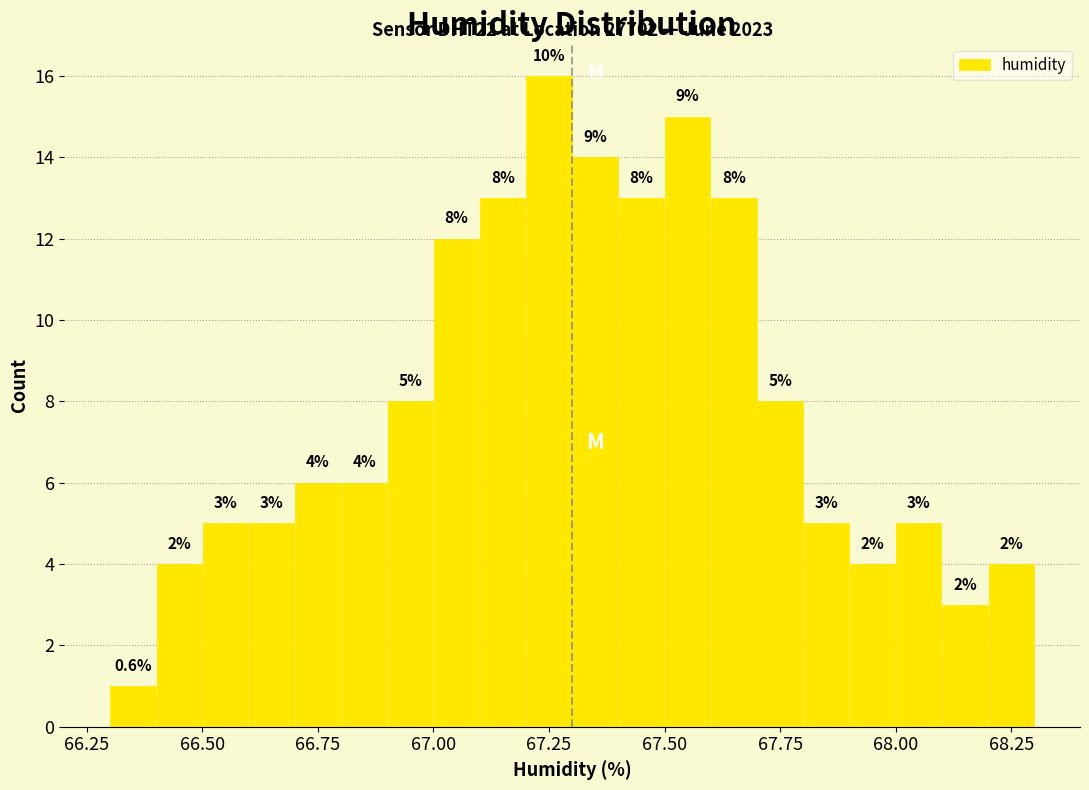

Read against the x-axis, roughly where is the centre of the tallest bar?

67.25